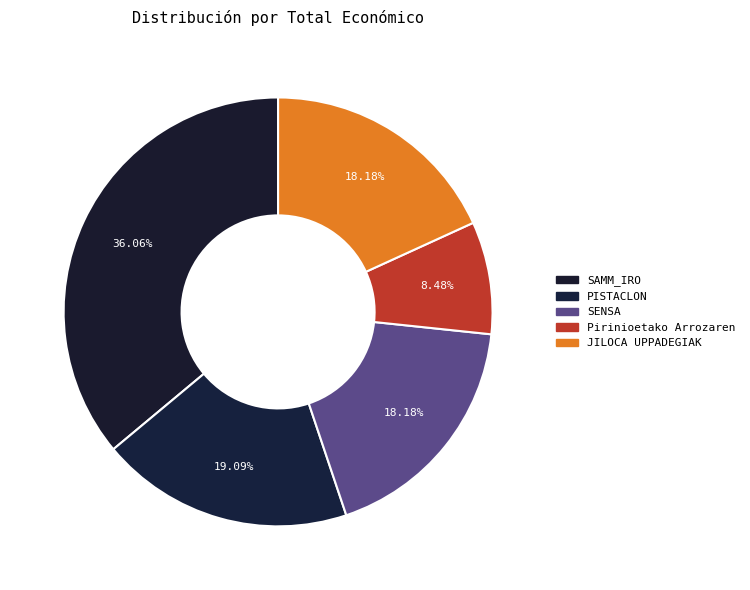

Is SENSA the majority of the pie?

No